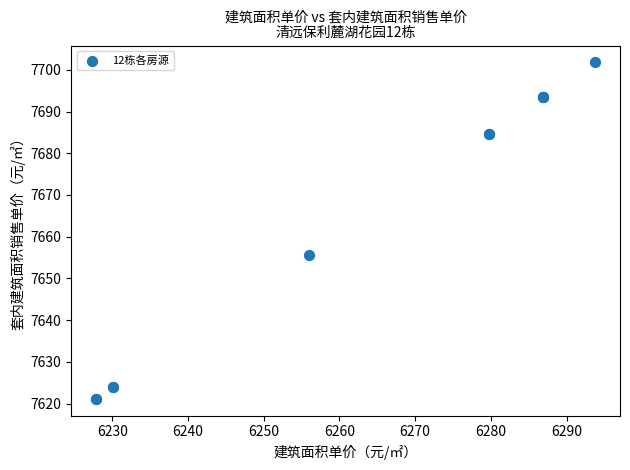

What Y value in the scatter plot is closest to 7661?

7655.5